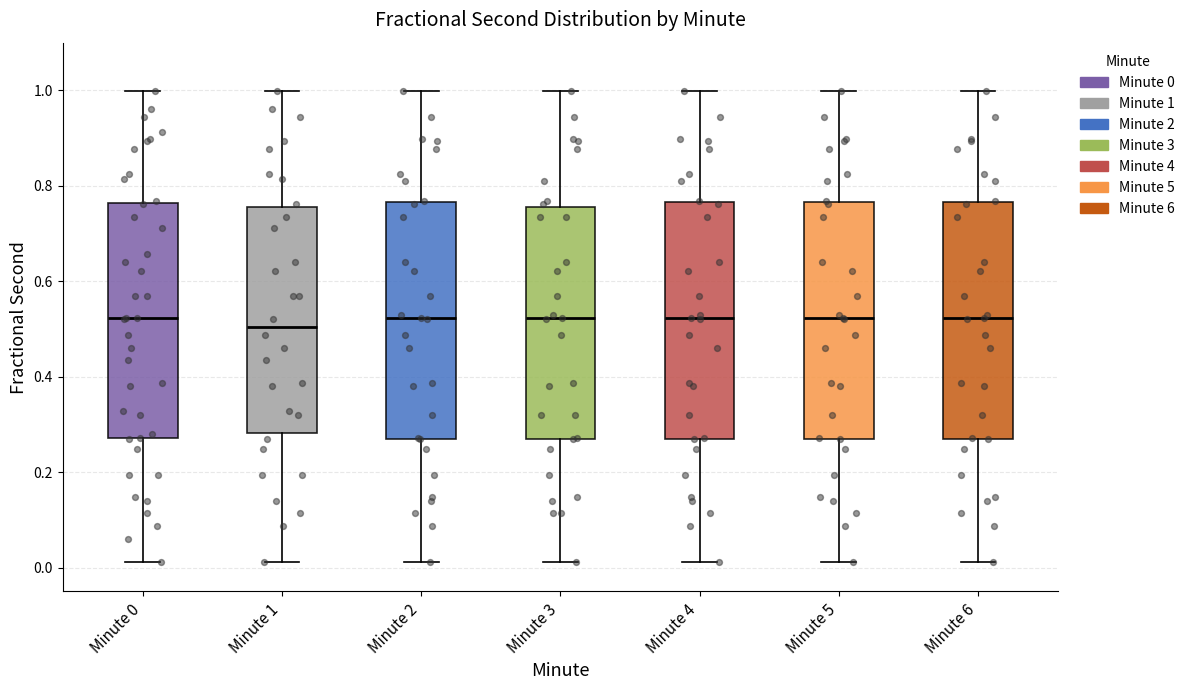

Reading left to right, transcribe this box plot: for each box, give where its median line is, the range the box spans, and where its two whiskers end, as read against the y-axis. The values are not printed on the chart, so give them approximately, as read against the axis.

Minute 0: median 0.52, box 0.28 to 0.76, whiskers 0.02 to 1.00
Minute 1: median 0.50, box 0.28 to 0.76, whiskers 0.02 to 1.00
Minute 2: median 0.52, box 0.28 to 0.76, whiskers 0.02 to 1.00
Minute 3: median 0.52, box 0.28 to 0.76, whiskers 0.02 to 1.00
Minute 4: median 0.52, box 0.28 to 0.76, whiskers 0.02 to 1.00
Minute 5: median 0.52, box 0.28 to 0.76, whiskers 0.02 to 1.00
Minute 6: median 0.52, box 0.28 to 0.76, whiskers 0.02 to 1.00